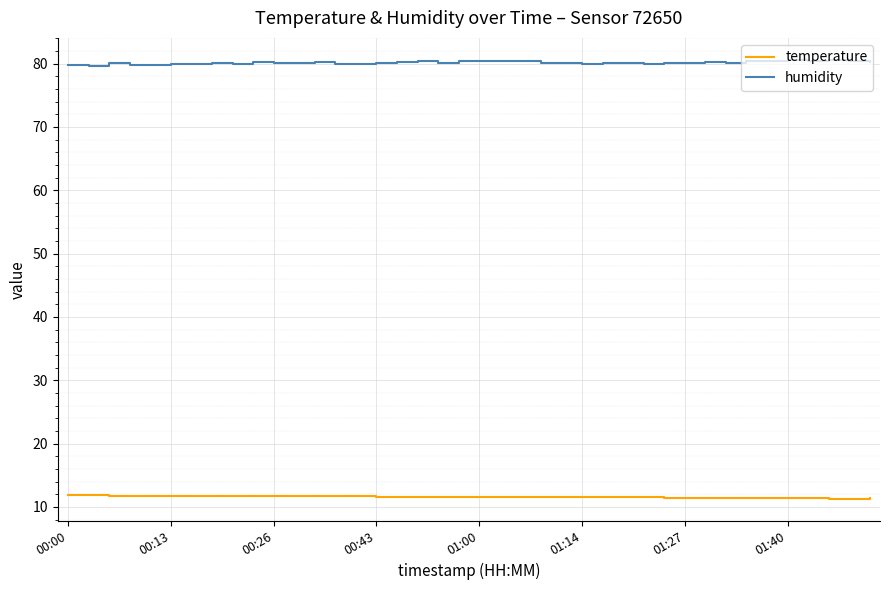

Count the temperature values in the range 11 to 12.

40